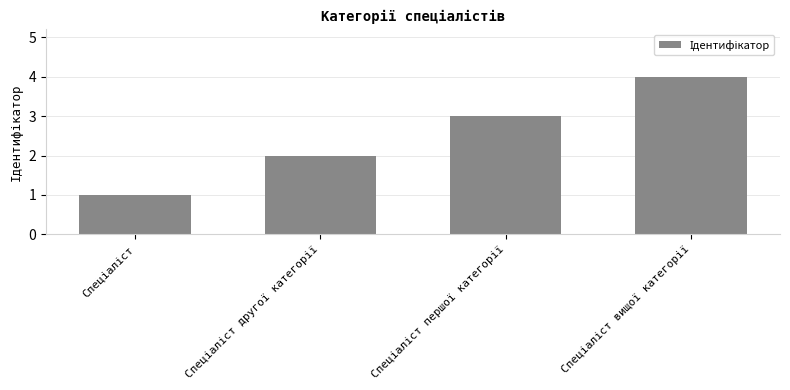

What is the difference between the maximum and minimum values?

3